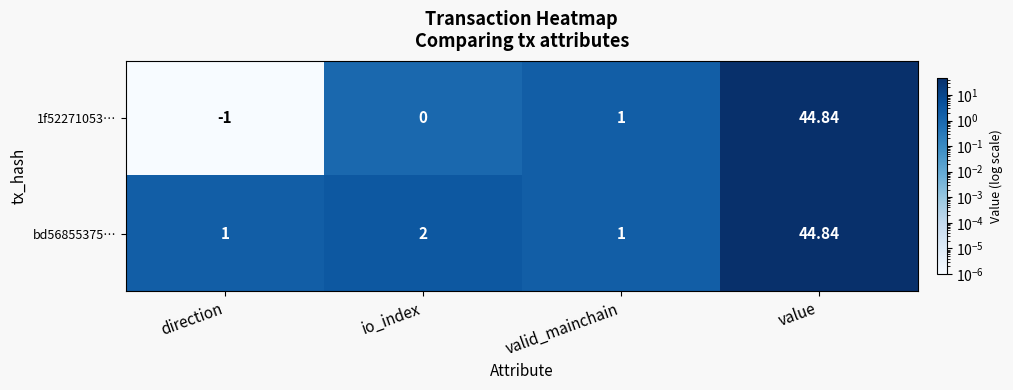

List the series in order of their overall mean, lowest first.

1f52271053…, bd56855375…